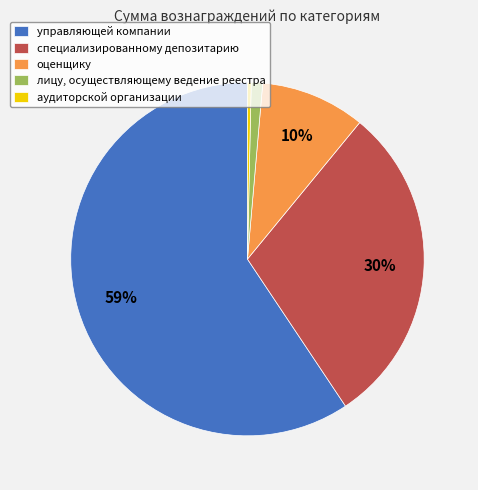

What is the ratio of the value at управляющей компании to the value at аудиторской организации?

175.5